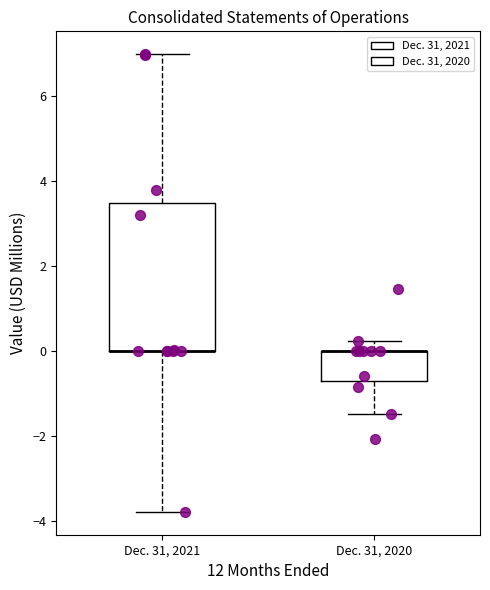

Reading left to right, transcribe this box plot: for each box, give where its median line is, the range the box spans, and where its two whiskers end, as read against the y-axis. The values are not printed on the chart, so give them approximately, as read against the axis.

Dec. 31, 2021: median 0.0 (drawn on the box's lower edge), box 0.0 to 3.4, whiskers -3.8 to 7.0
Dec. 31, 2020: median 0.0 (drawn on the box's upper edge), box -0.8 to 0.0, whiskers -1.4 to 0.2